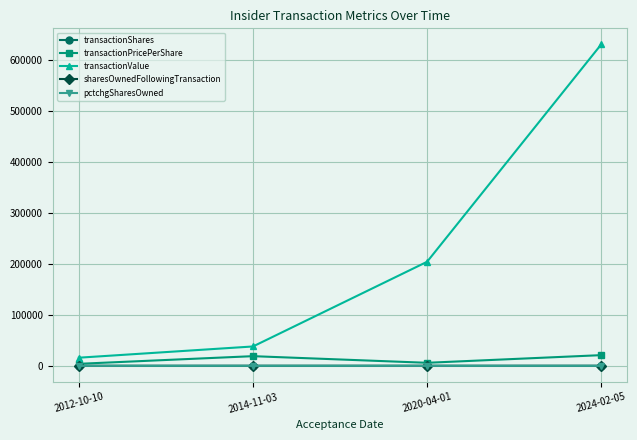

The transactionValue series shows 204000 at 2020-04-01. True or false?

True